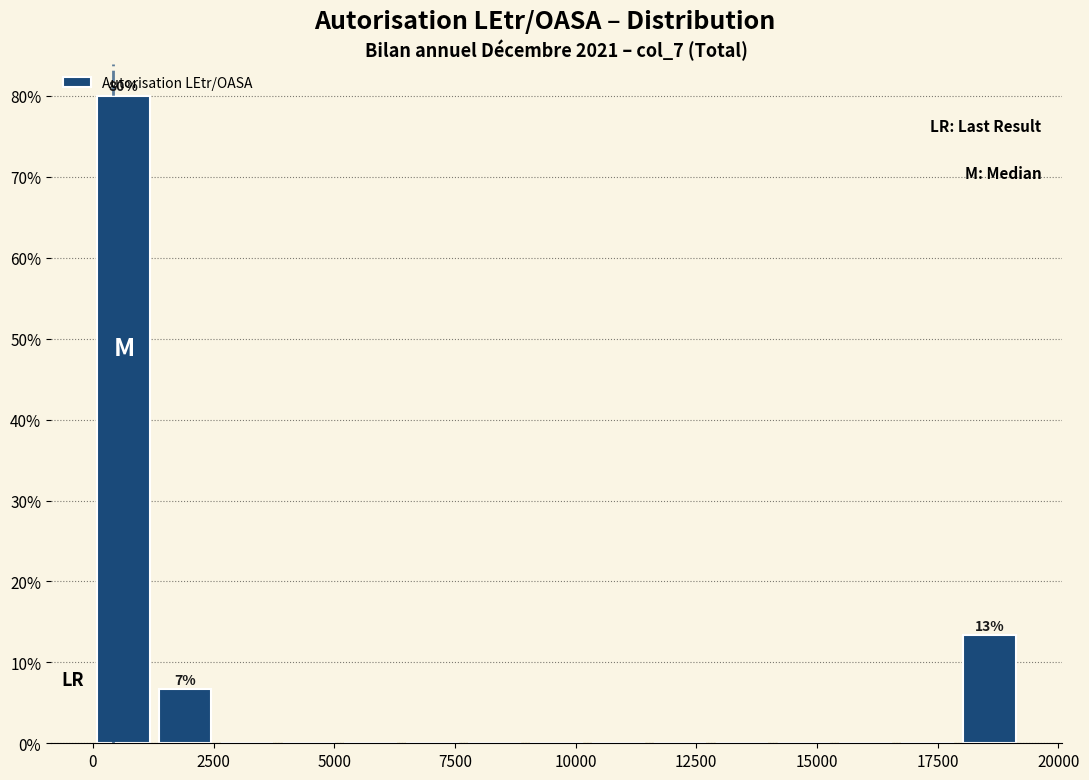

Read against the x-axis, roughly where is the centre of the tallest bar?

500